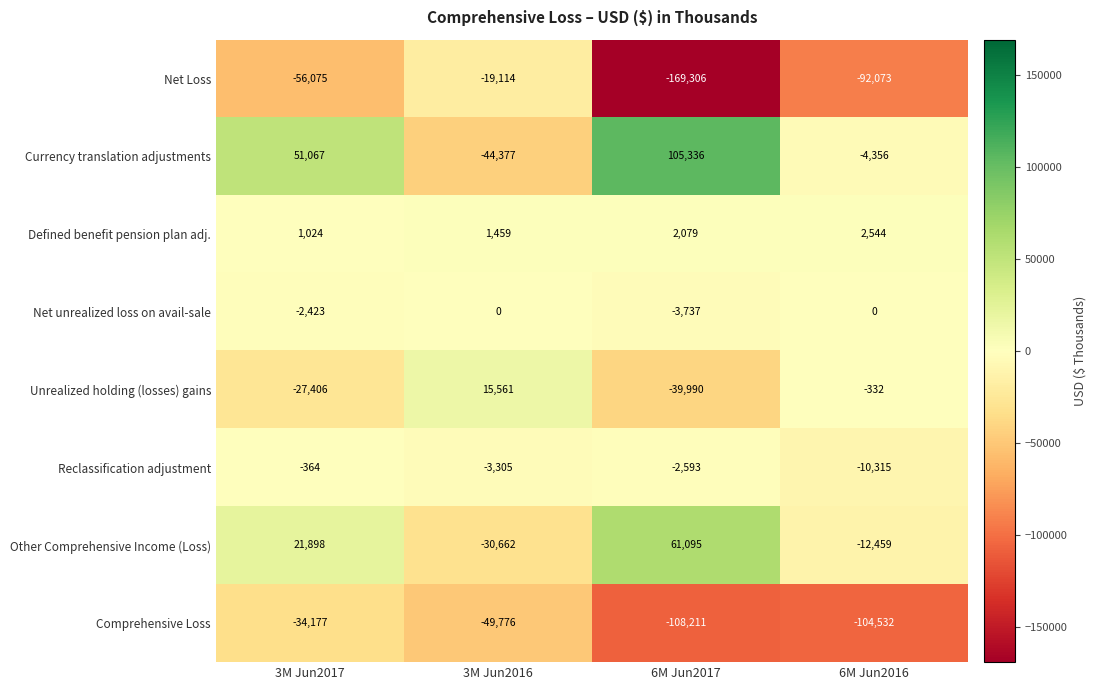

At which category does the chart reach its minimum across all series?

6M Jun2017